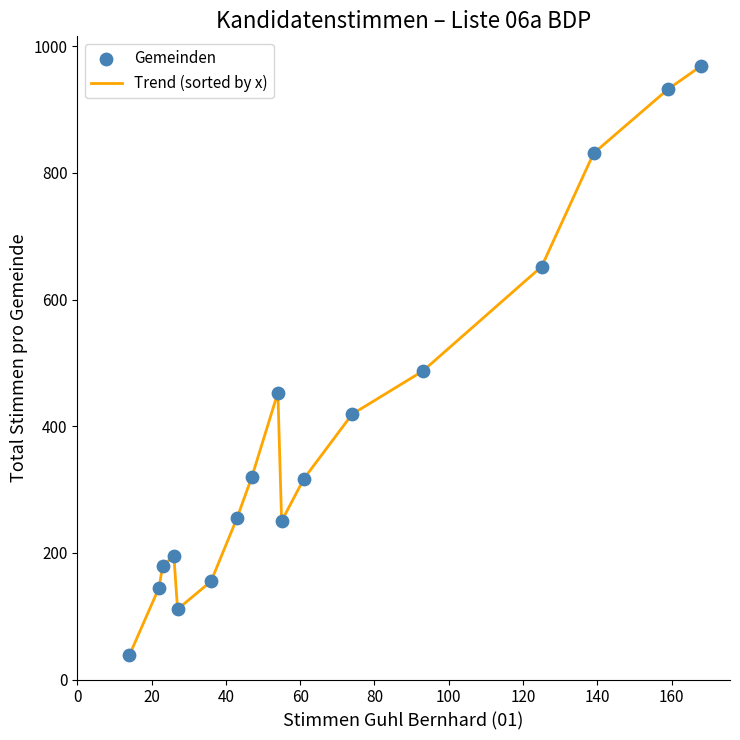

What is the difference between the maximum and minimum values?

931